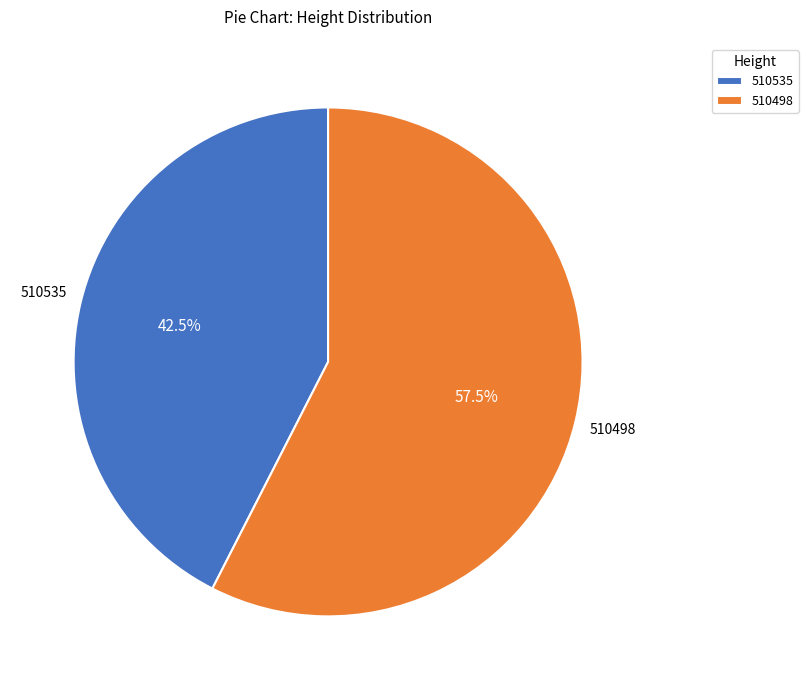

What percentage is NOT represented by 510498?

42.5%